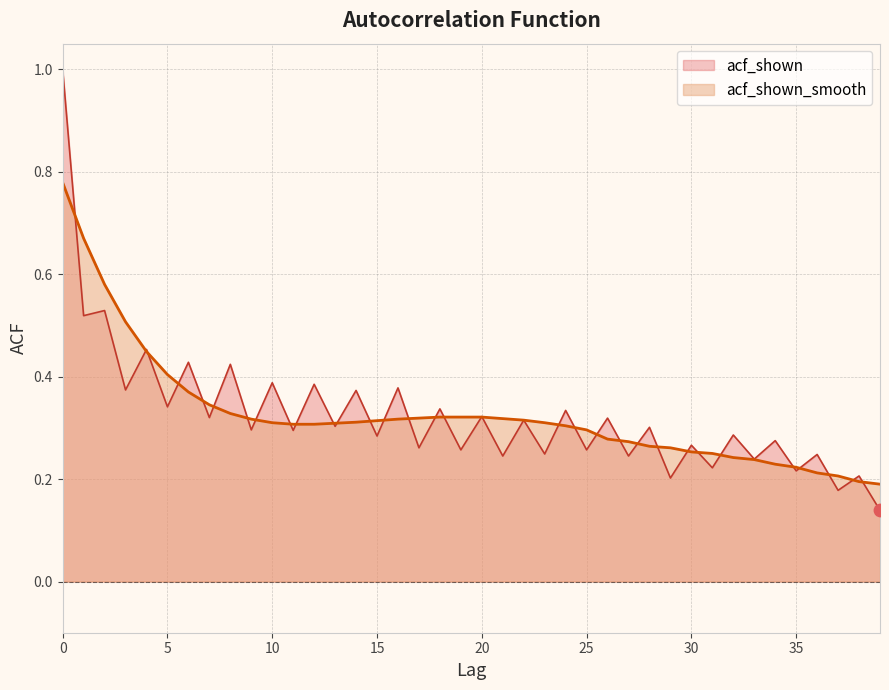

Is the value of acf_shown_smooth at 14 greater than the value of acf_shown at 13?

Yes